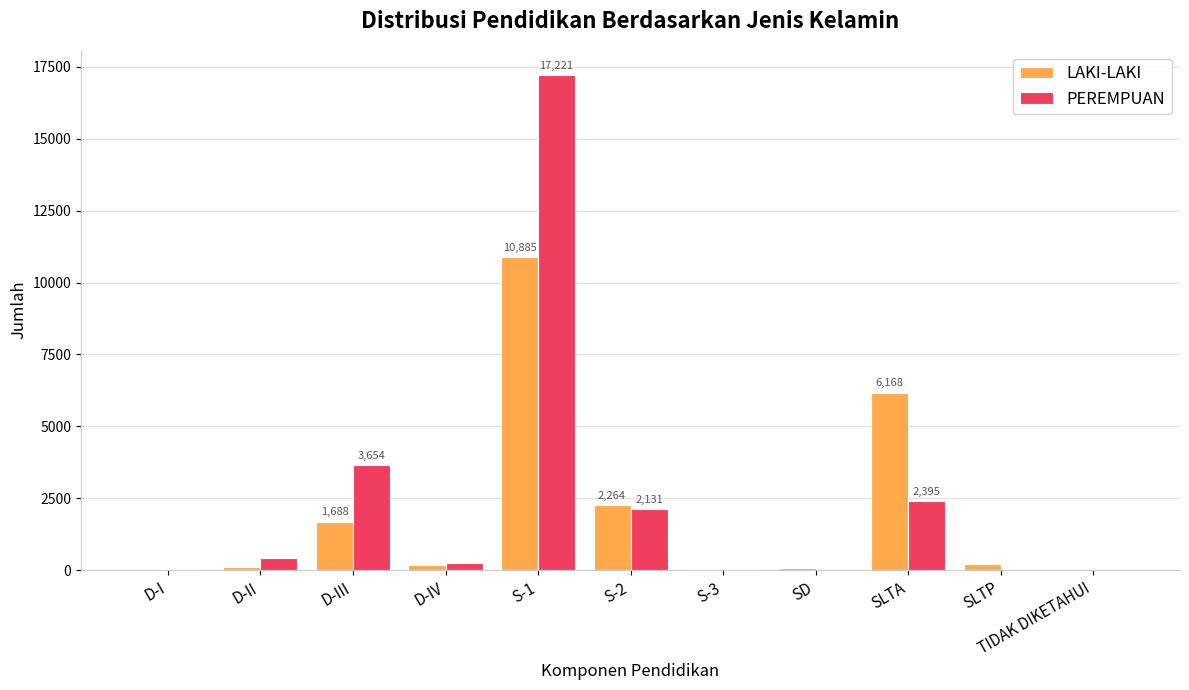

Where is LAKI-LAKI nearest to the value 5443?

SLTA